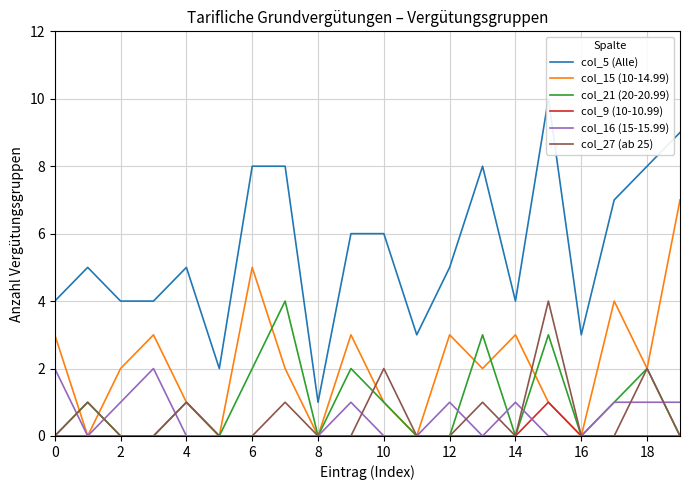

What is the sum of all col_9 (10-10.99) values?

1